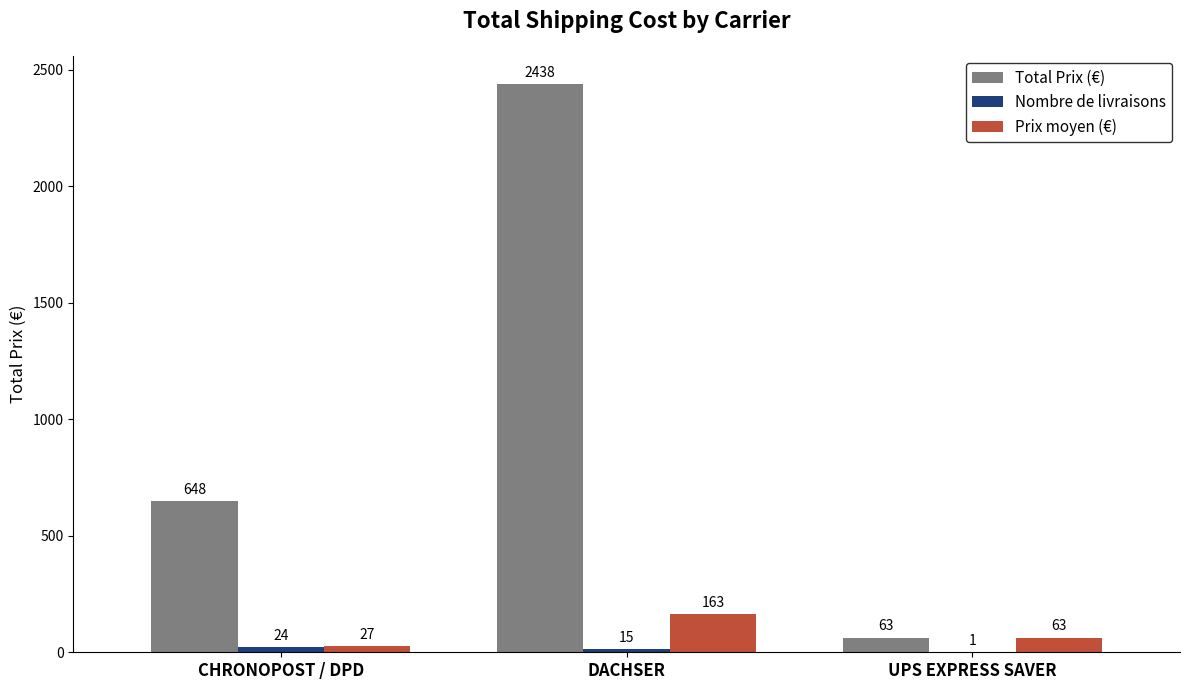

True or false: Prix moyen (€) has a value of 62.8 at UPS EXPRESS SAVER.

True